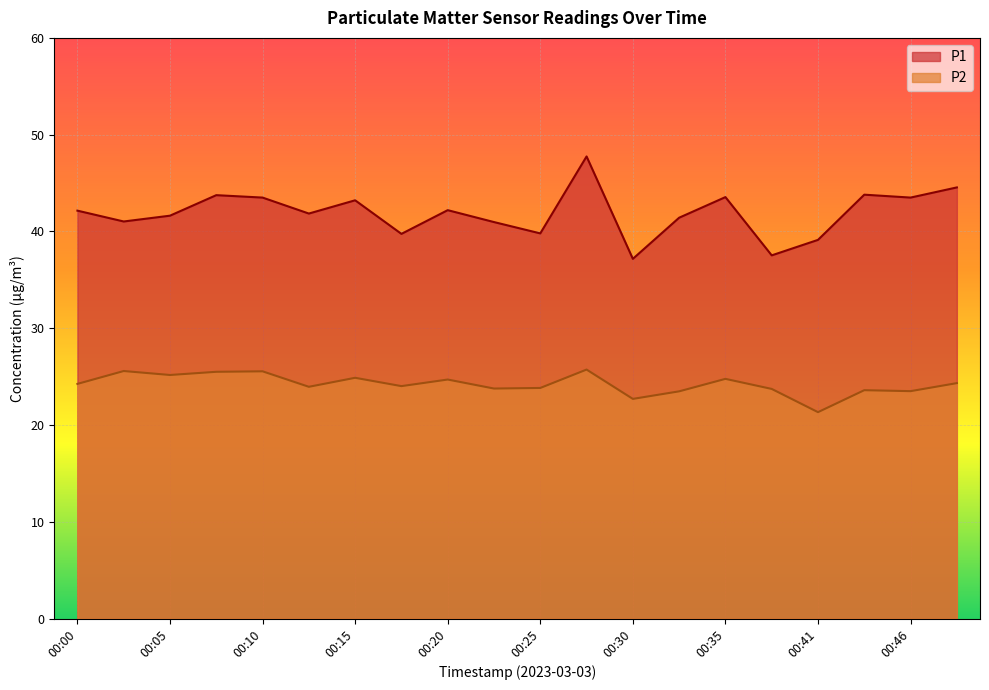

What is the difference between the maximum and minimum values in the P1 series?

10.6